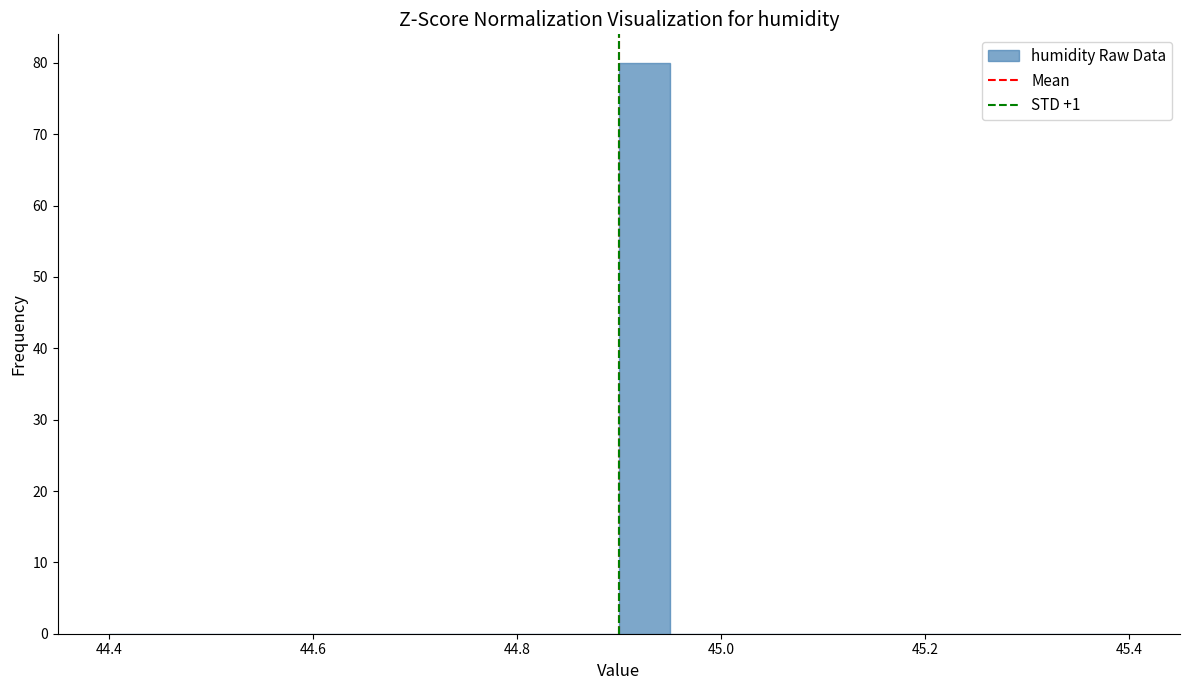

Around what value on the x-axis is the tallest bar? Give the approximate position of its centre, as read against the axis.

44.92